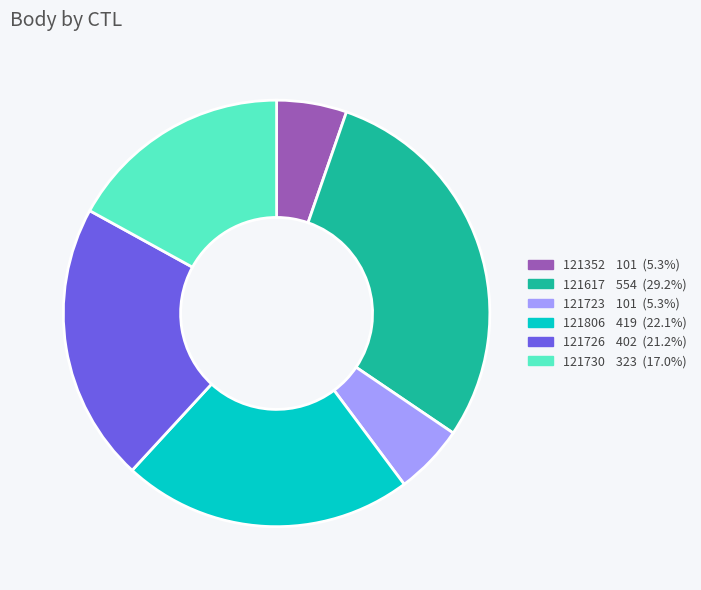

Is 121730 the majority of the pie?

No